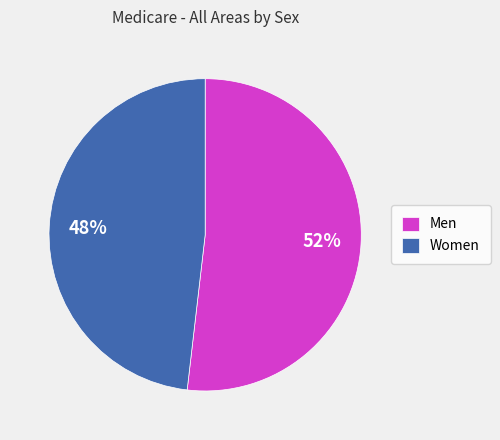

Do Women and Men together represent more than half of the pie?

Yes